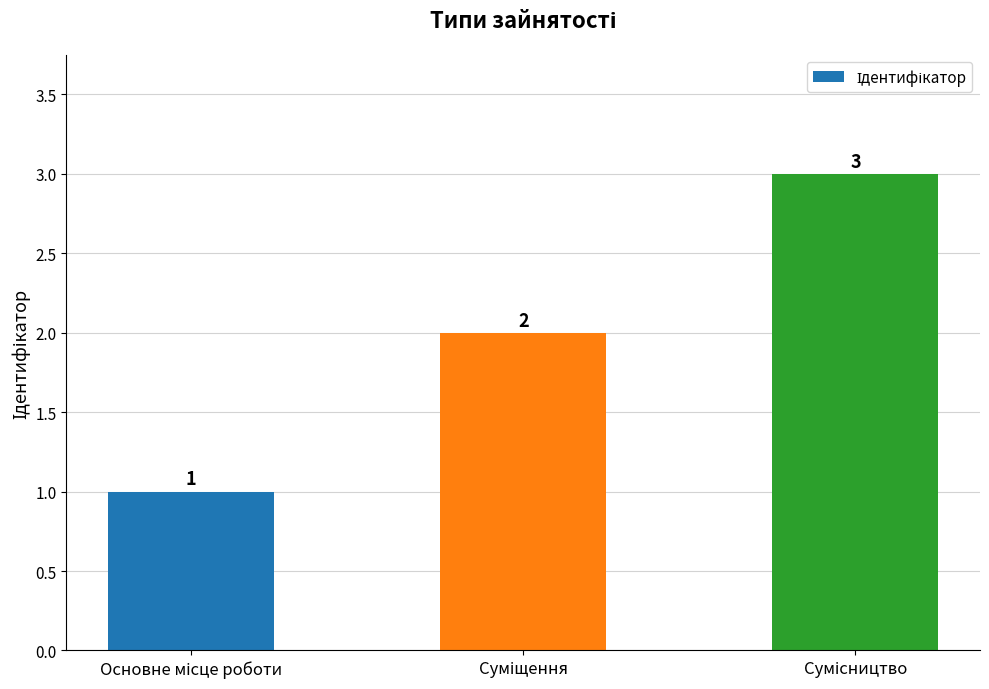

How many values are between 1 and 3?

3